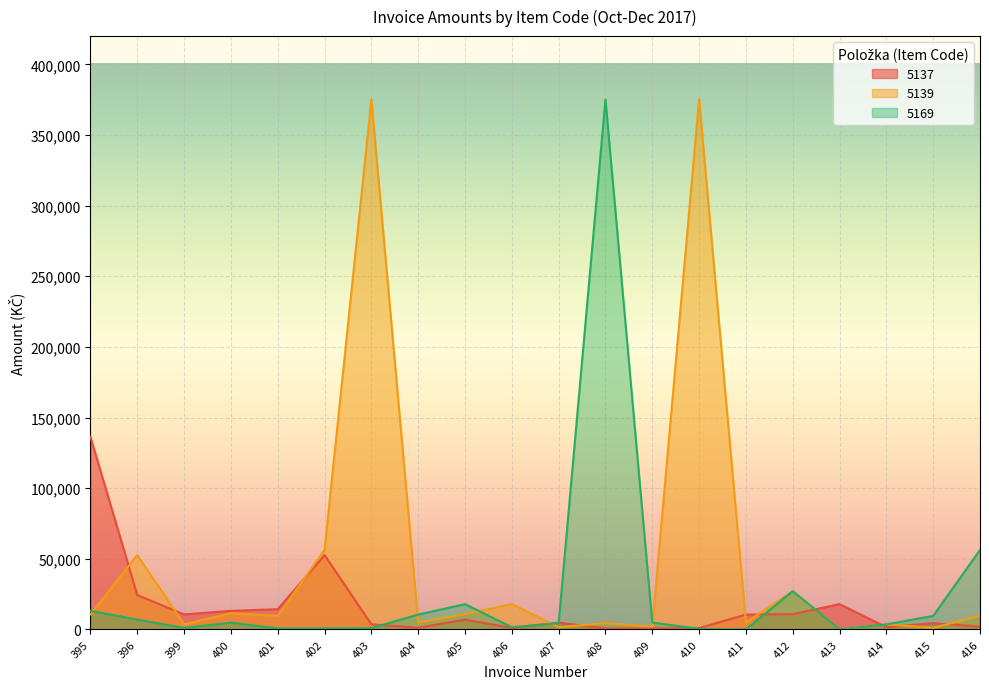

Is it true that 5169 equals 1156.5 at 402?

False